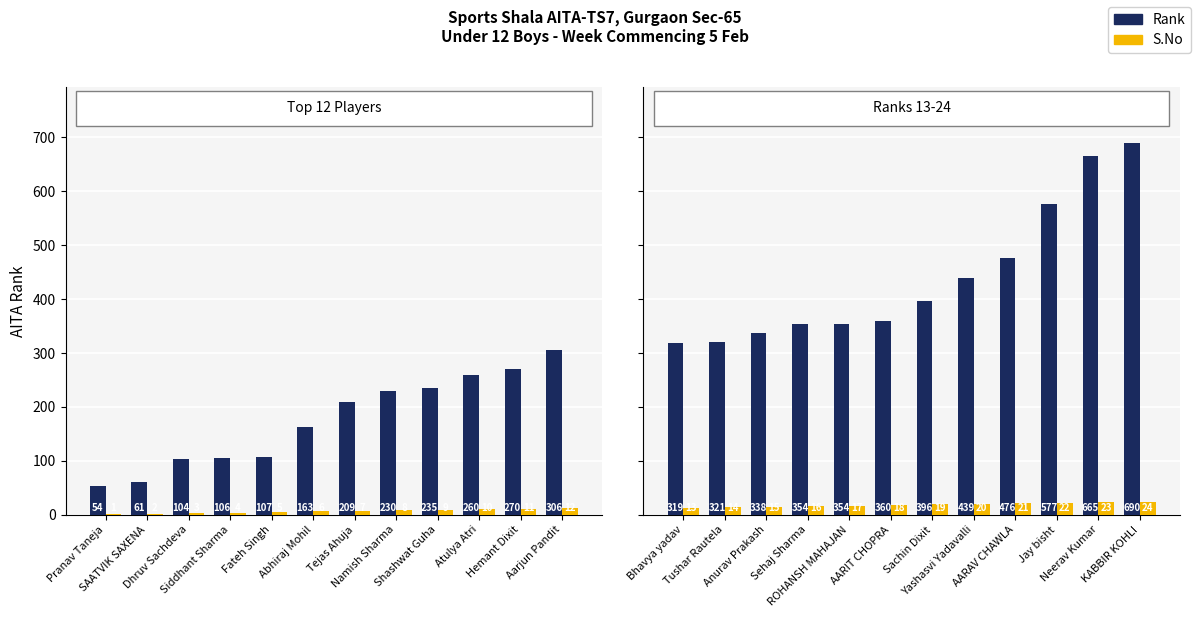

Is the value of S.No at AARIT CHOPRA greater than the value of Rank at ROHANSH MAHAJAN?

No